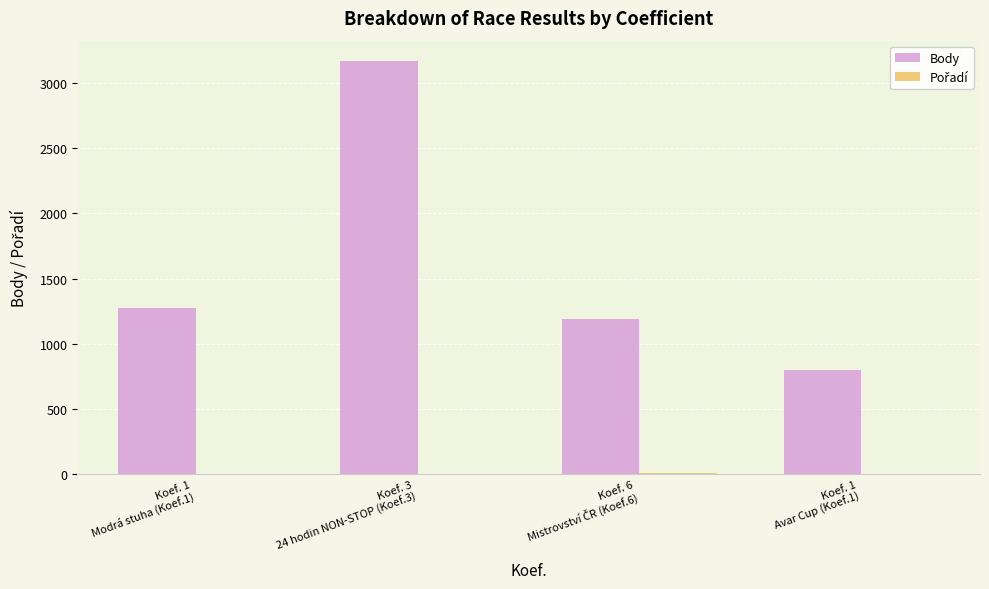

How many groups of bars are there?

4